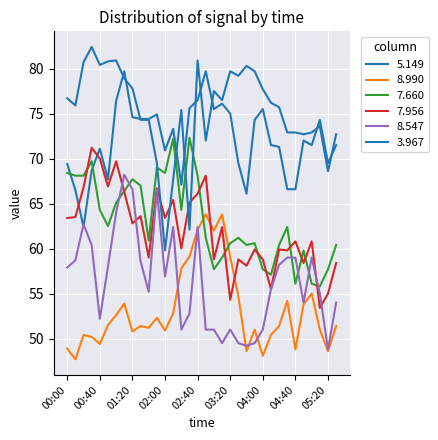

How many lines are shown in the chart?

6